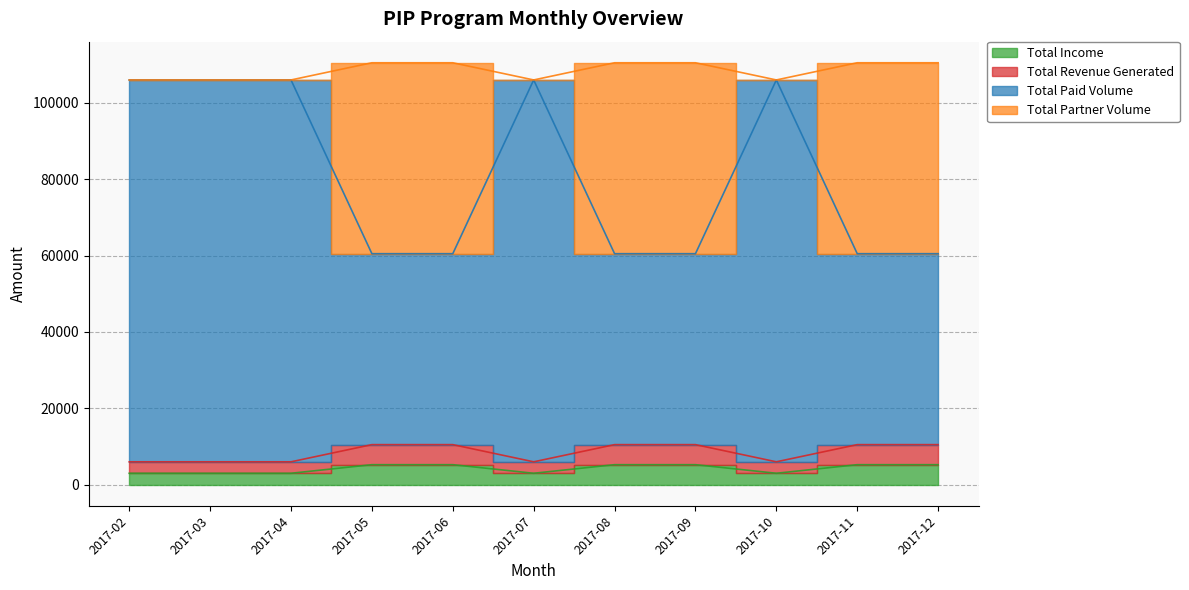

How many lines are shown in the chart?

4